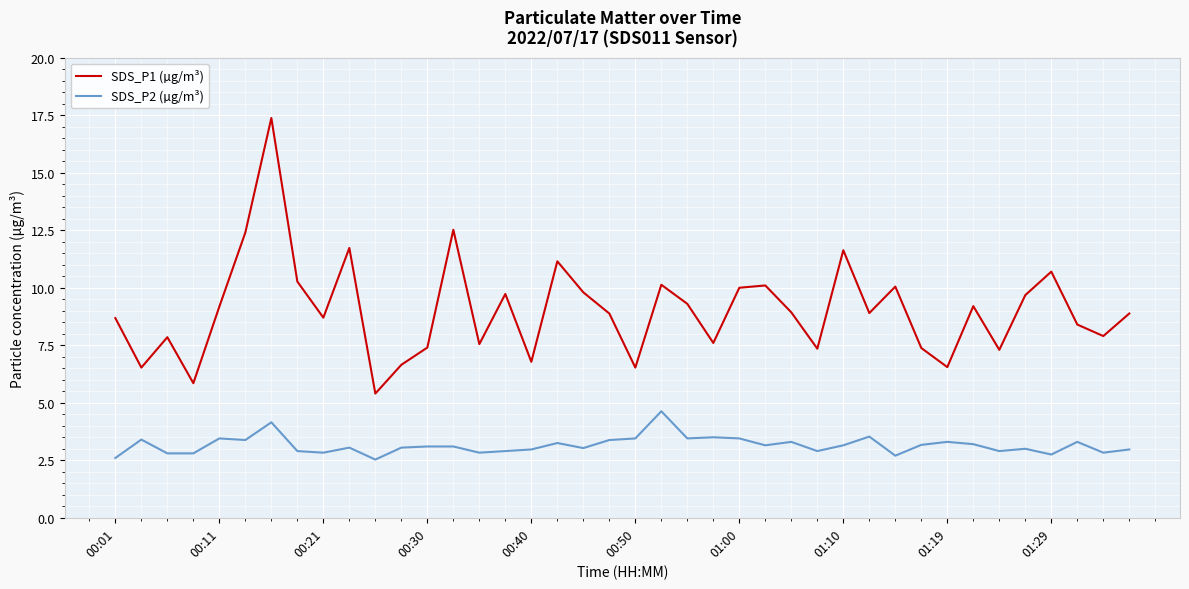

Which series has the largest range (max minus min)?

SDS_P1 (µg/m³)